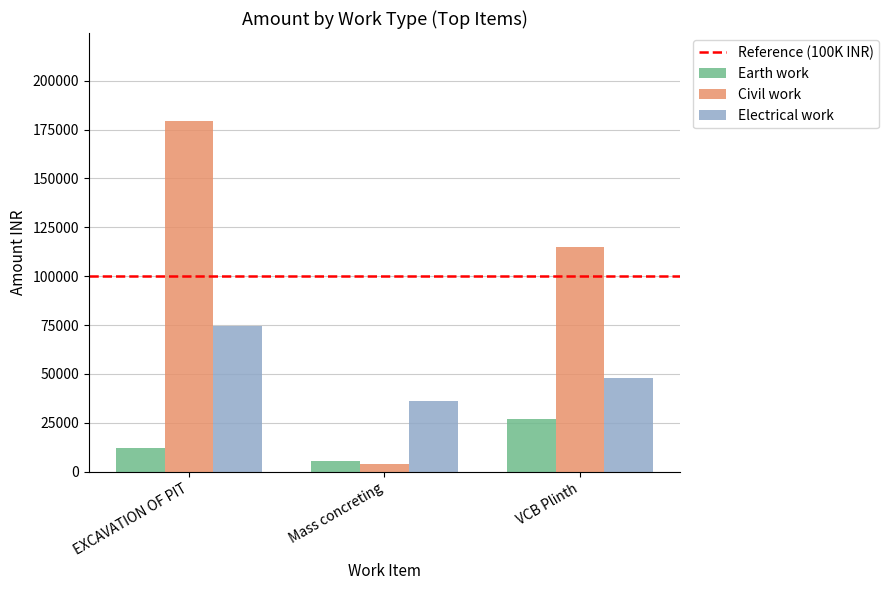

Which series has the largest total across all categories?

Civil work